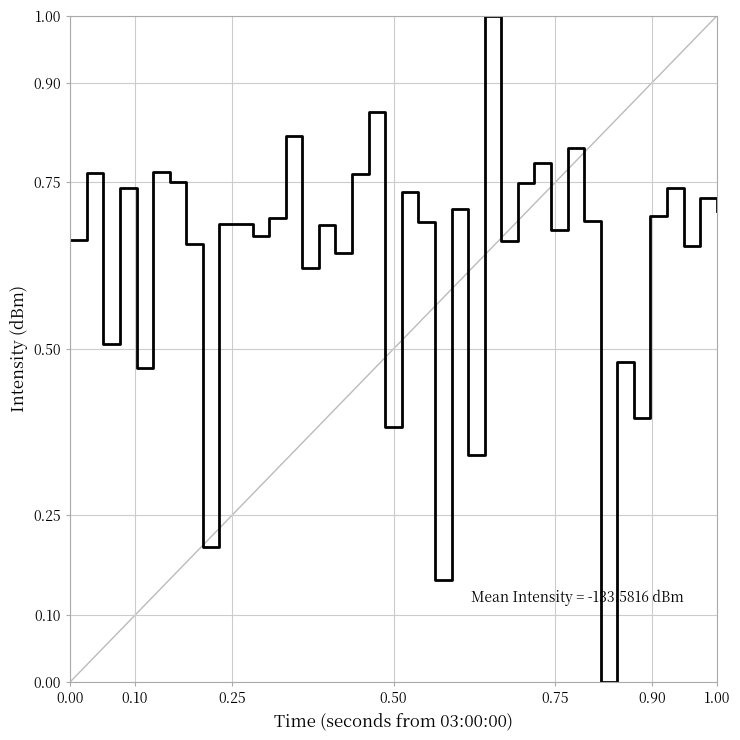

What is the greatest value displayed?

1.0